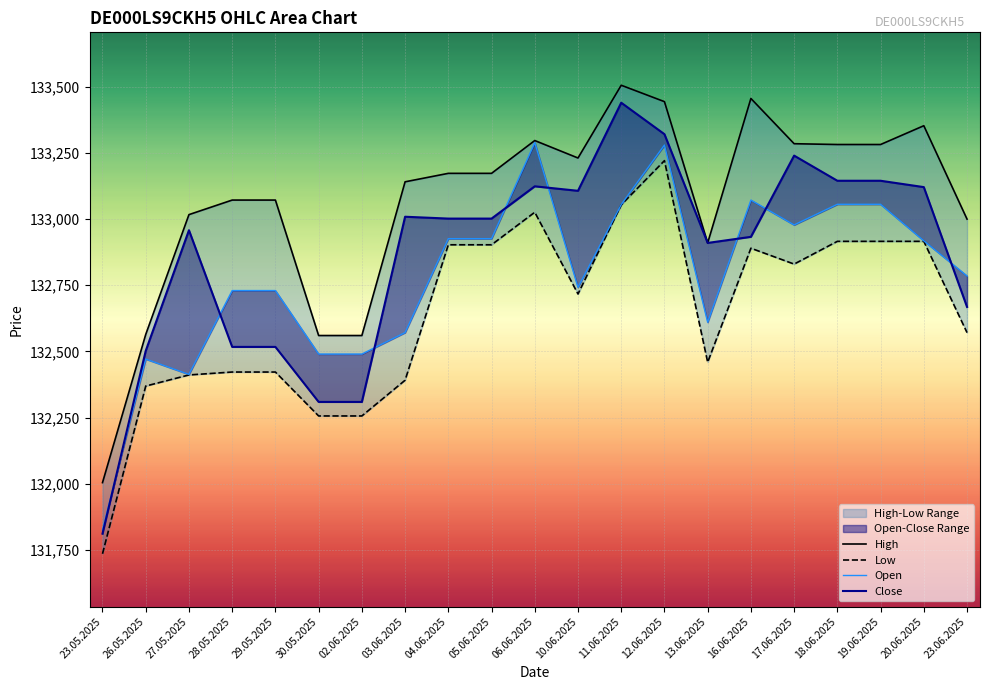

Is the value of Low at 13.06.2025 greater than the value of High at 27.05.2025?

No